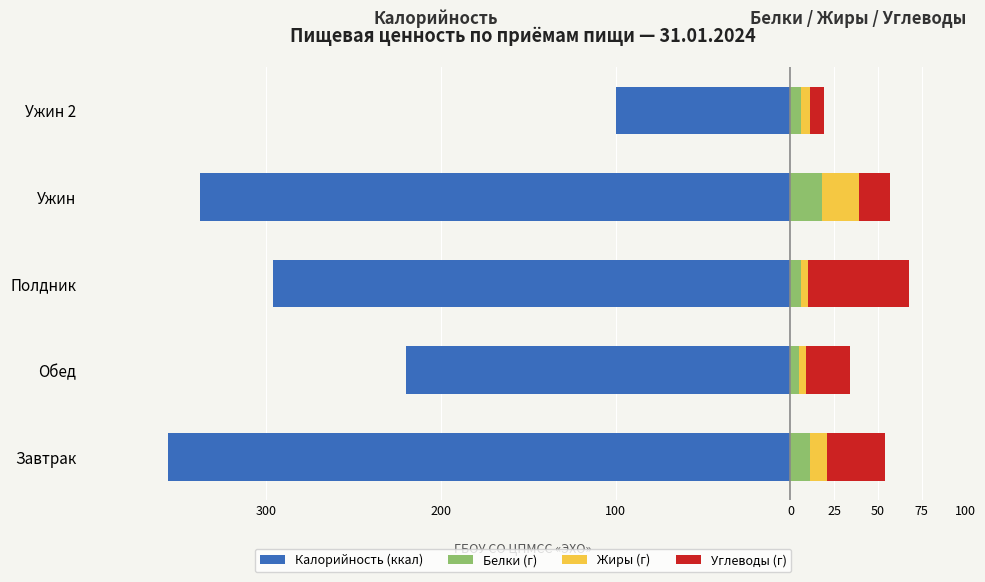

What position from the left is Ужин?

4